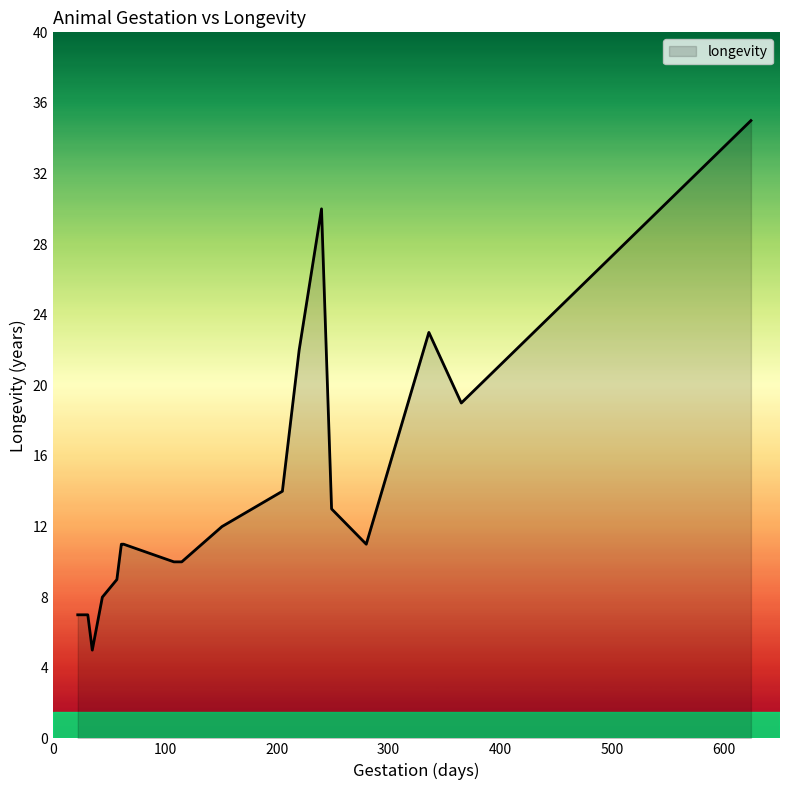

How many data points does each series have?

21